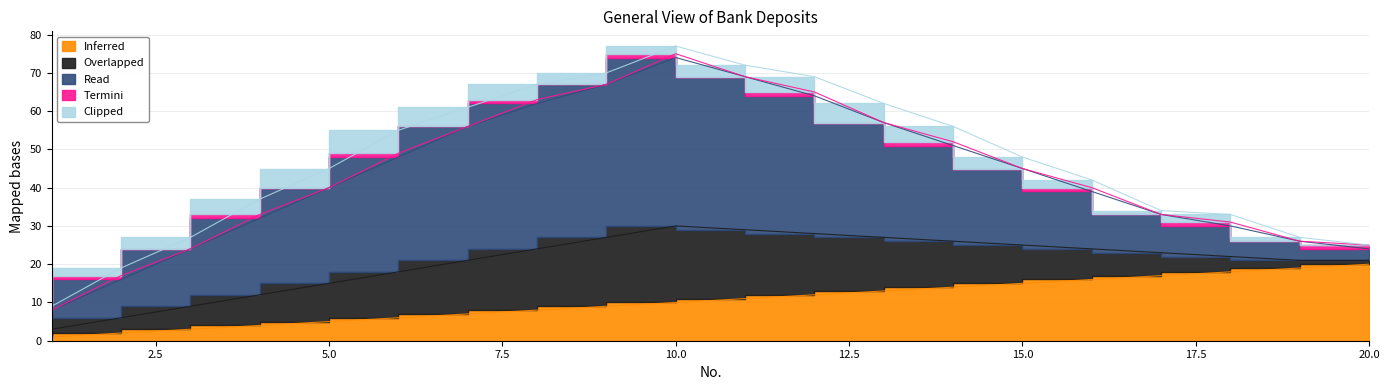

True or false: Overlapped has more than 0 points higher than both neighbors.

True